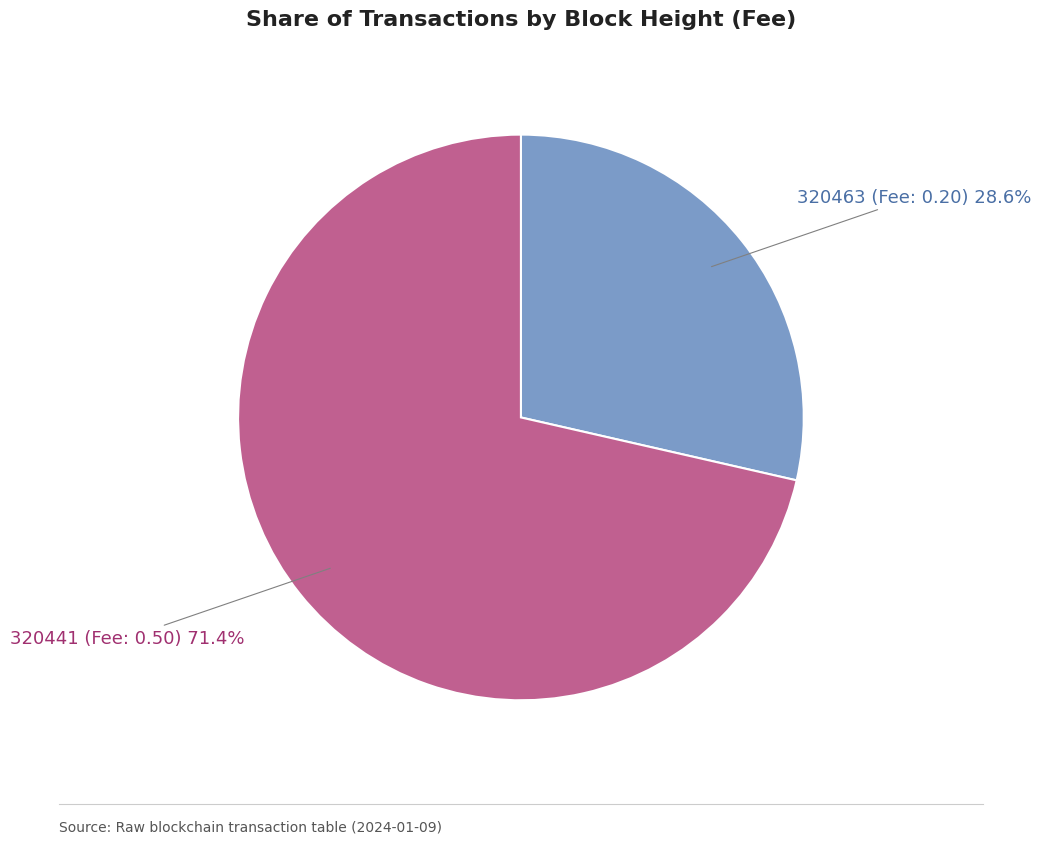

How many slices are in this pie chart?

2